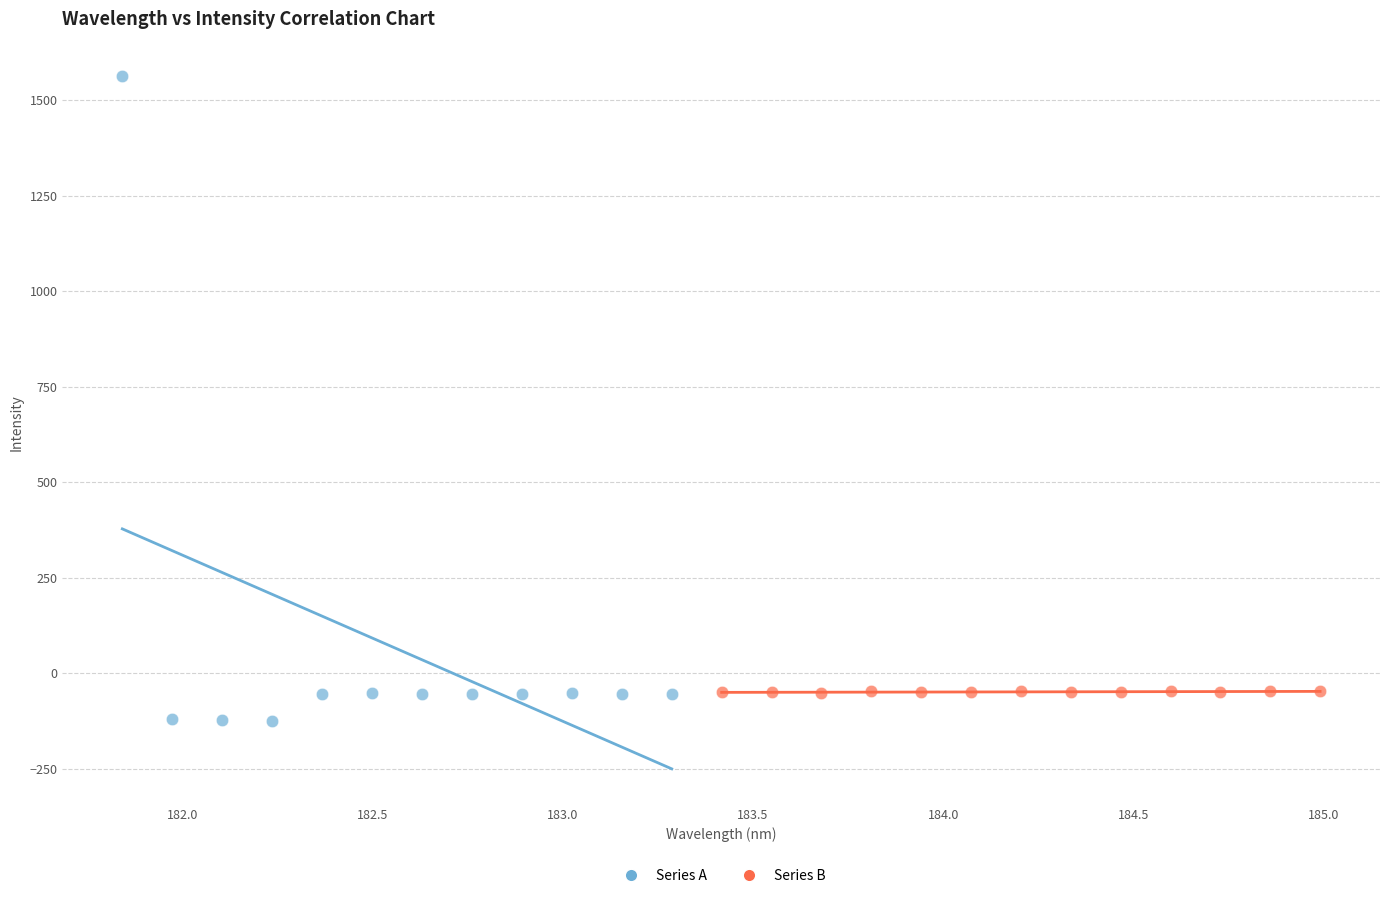

Which series has the largest Y range (max minus min)?

Series A